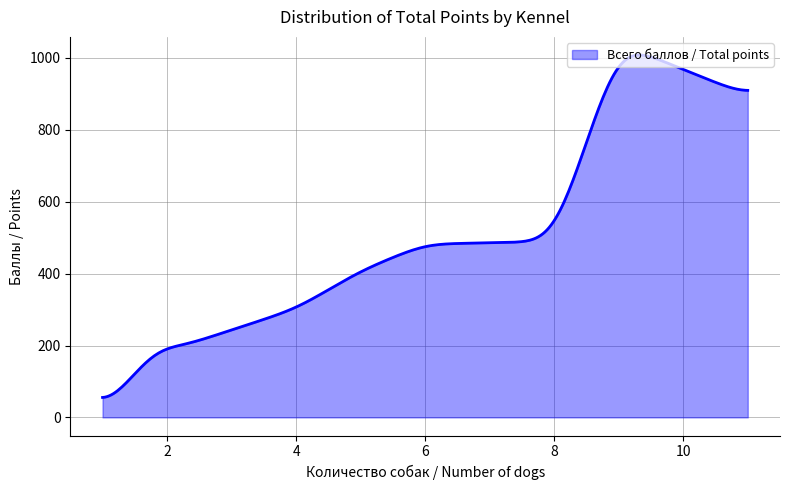

What is the average value?

508.0